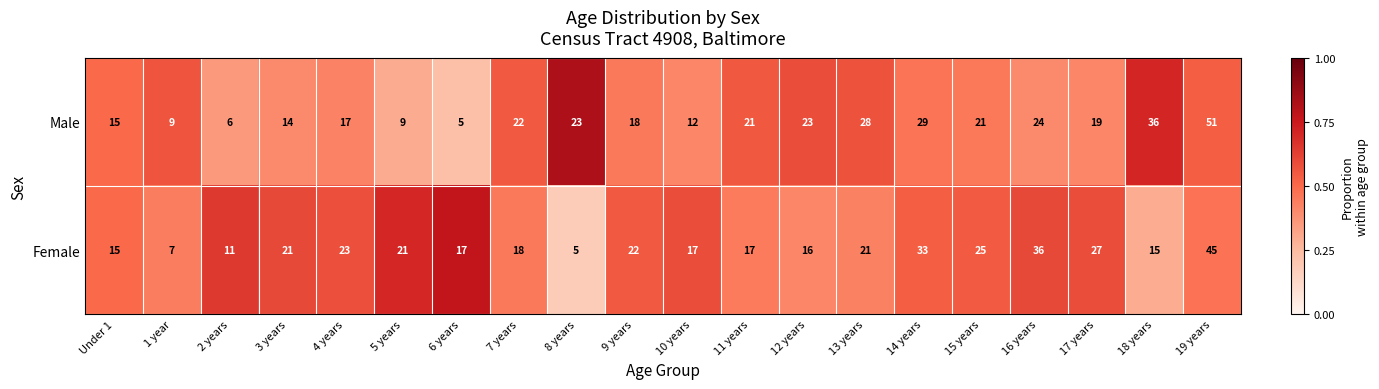

Which series has the largest range (max minus min)?

Male